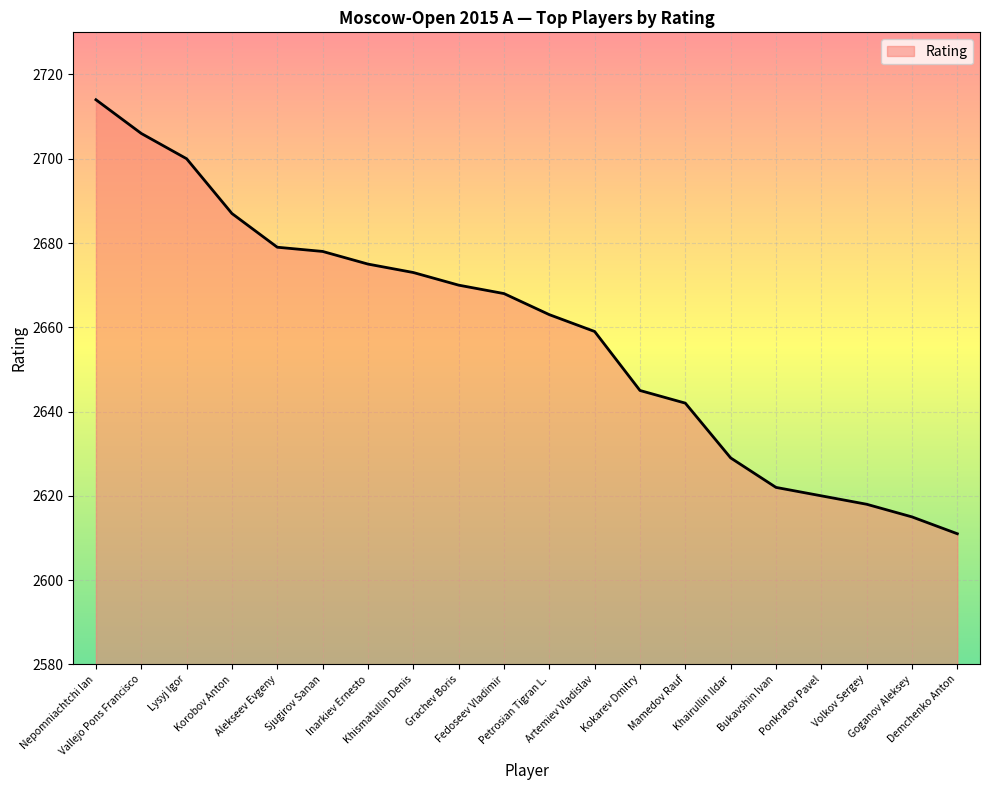

True or false: the data has more than 1 interior local peaks.

False